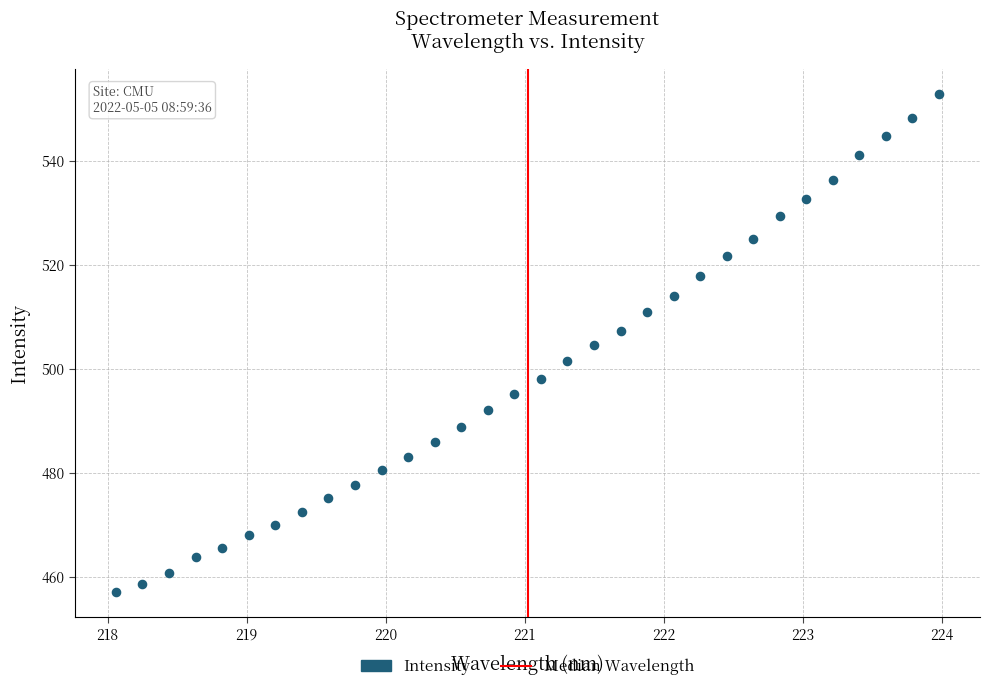

What is the range of Y values (max minus min)?

95.9